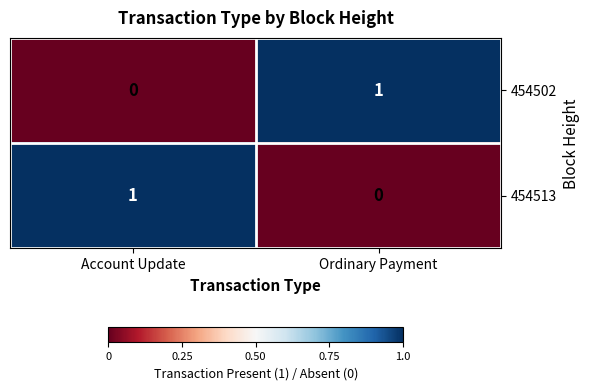

Which category has the highest value in the 454502 series?

Ordinary Payment